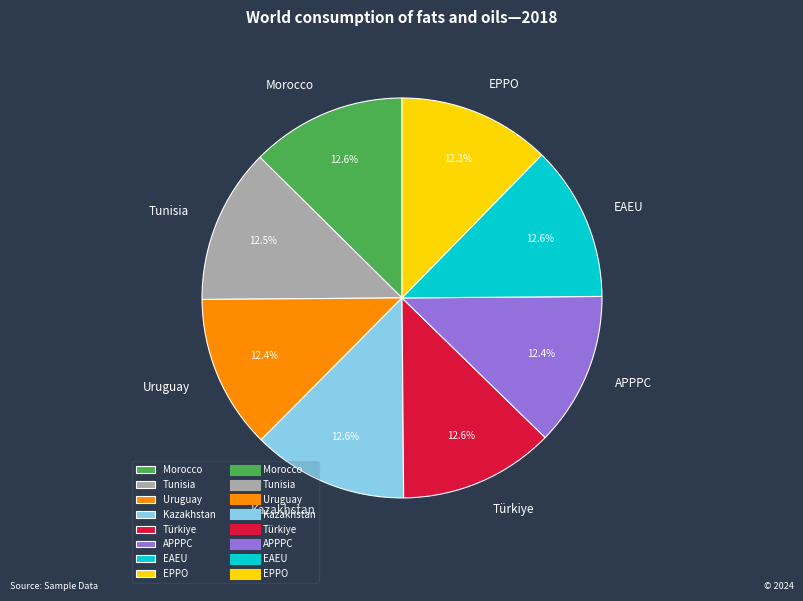

True or false: Morocco accounts for 1% of the total.

False